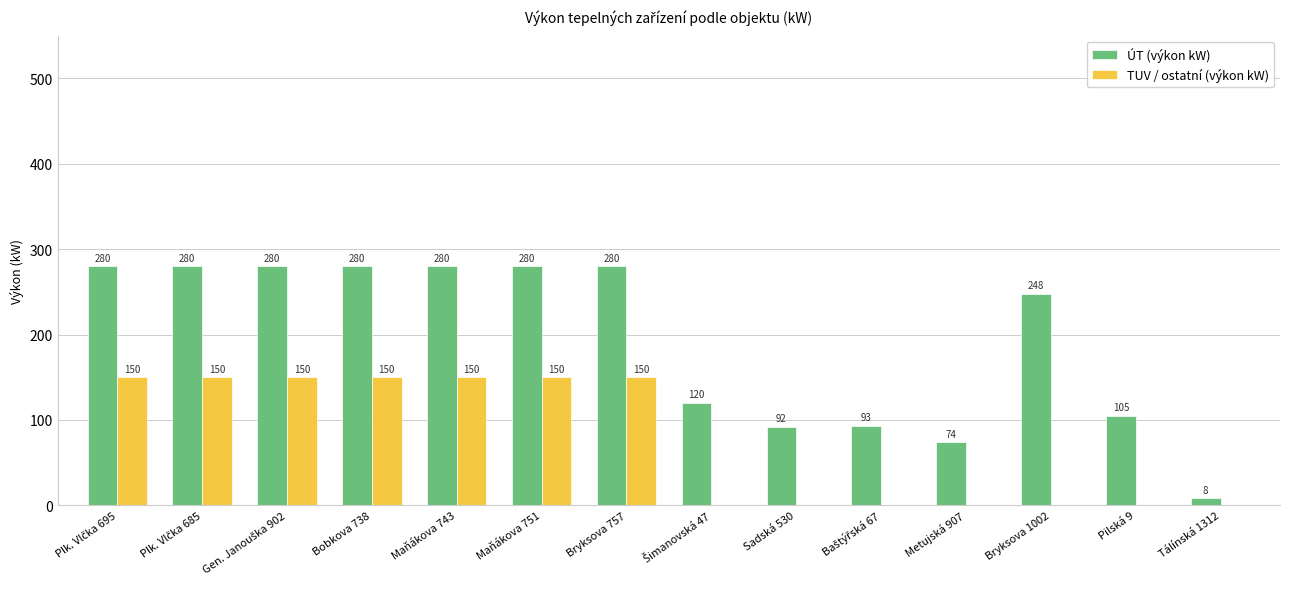

What is the sum of all TUV / ostatní (výkon kW) values?

1050